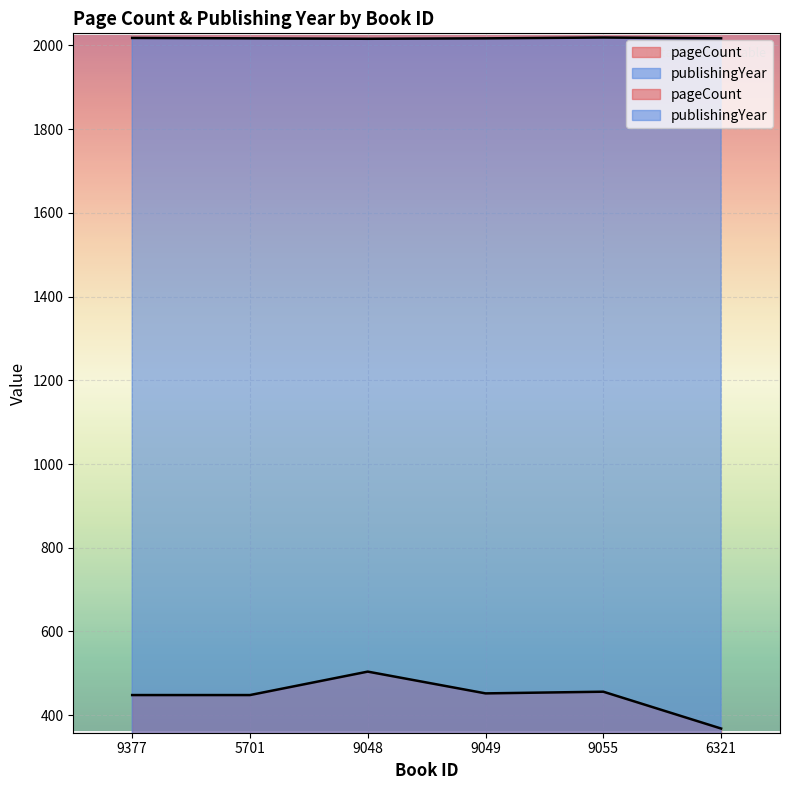

True or false: pageCount has a value of 504 at 9048.

True